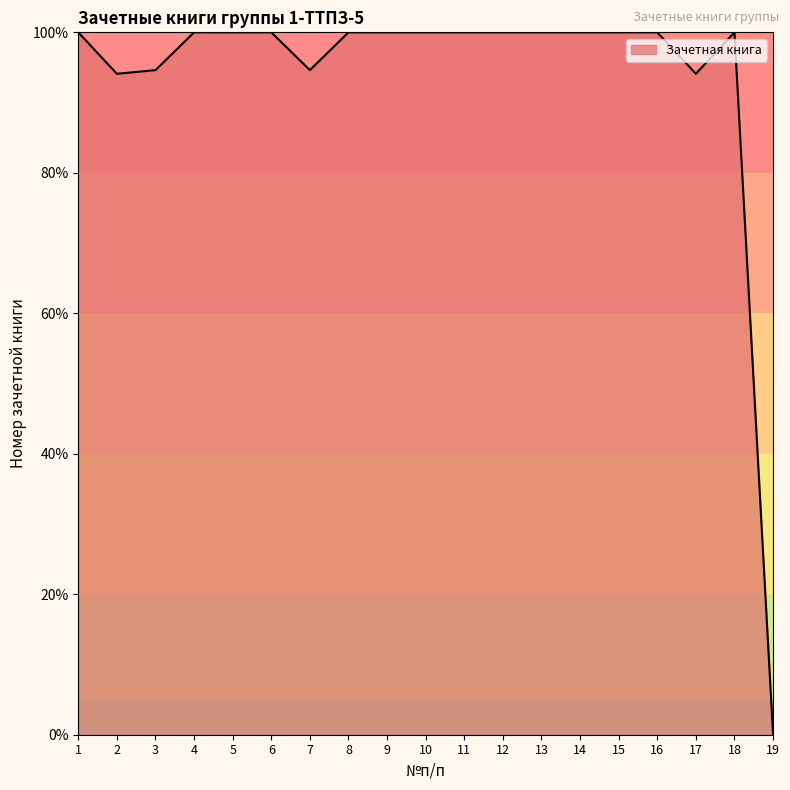

Reading right to left, extract all data points from this chart.

0.0	100.0	94.1	100.0	100.0	100.0	100.0	100.0	100.0	100.0	100.0	100.0	94.6	100.0	100.0	100.0	94.6	94.1	100.0